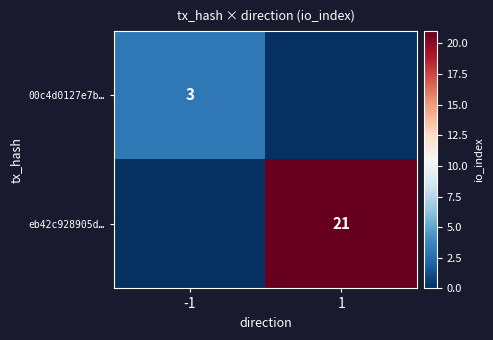

Is it true that eb42c928905d… equals 21 at 1?

True